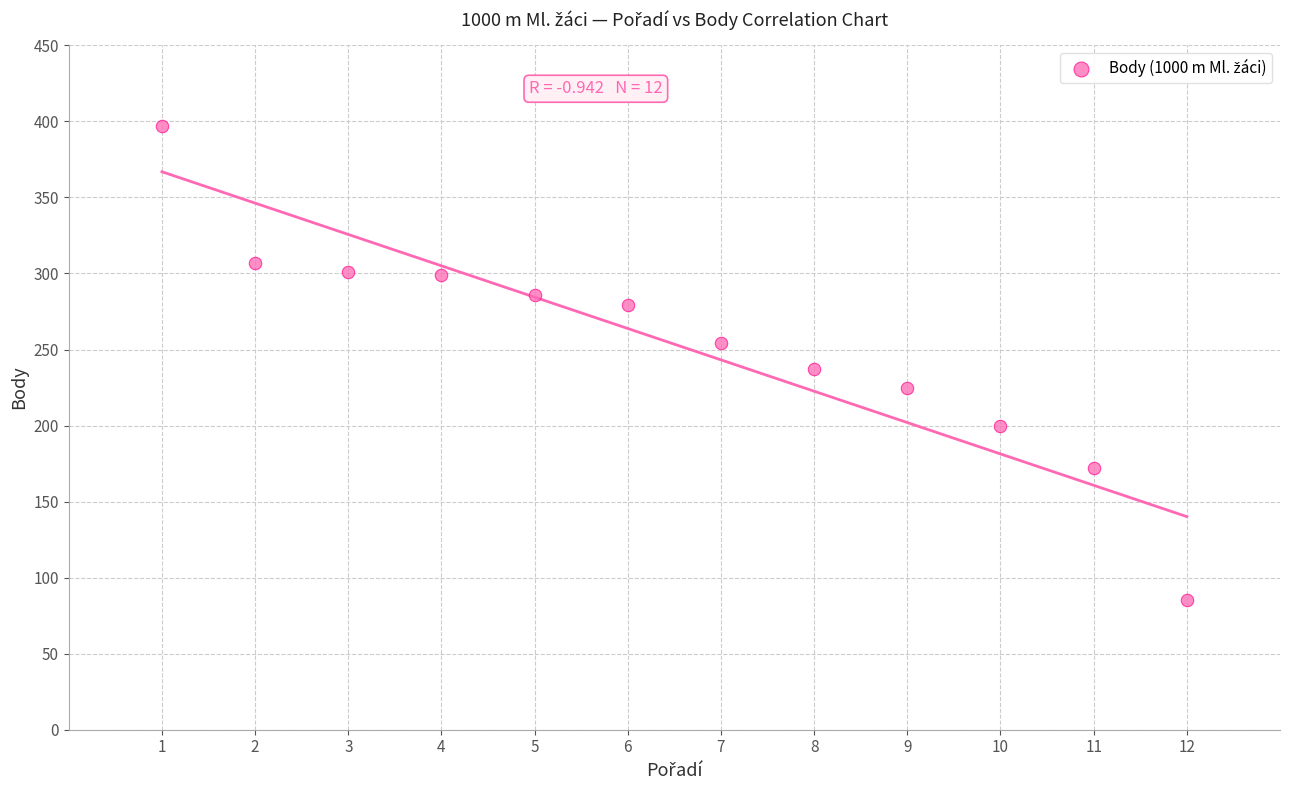

What is the range of X values (max minus min)?

11